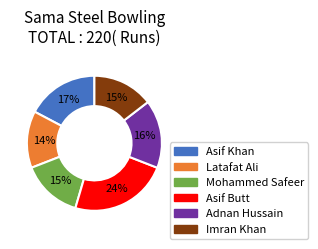

Which slice is the smallest?

Latafat Ali